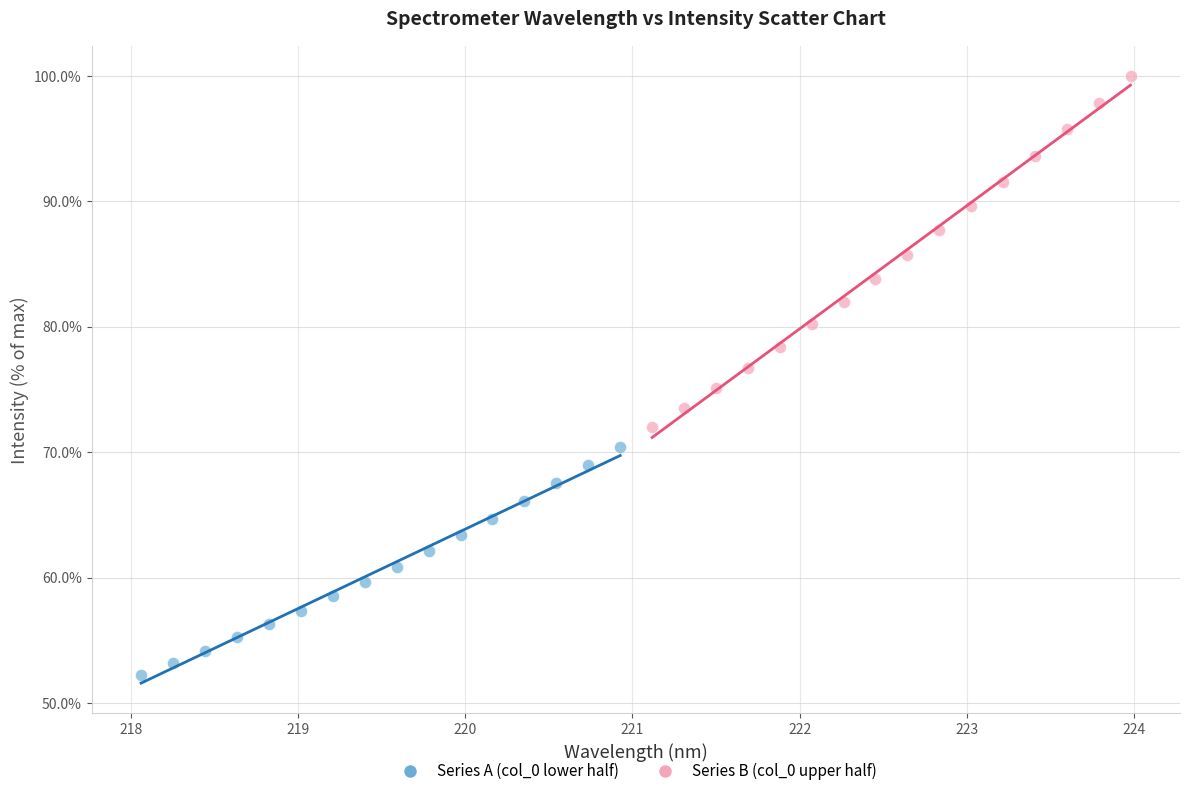

Which series has the widest spread of Y values?

Series B (col_0 upper half)